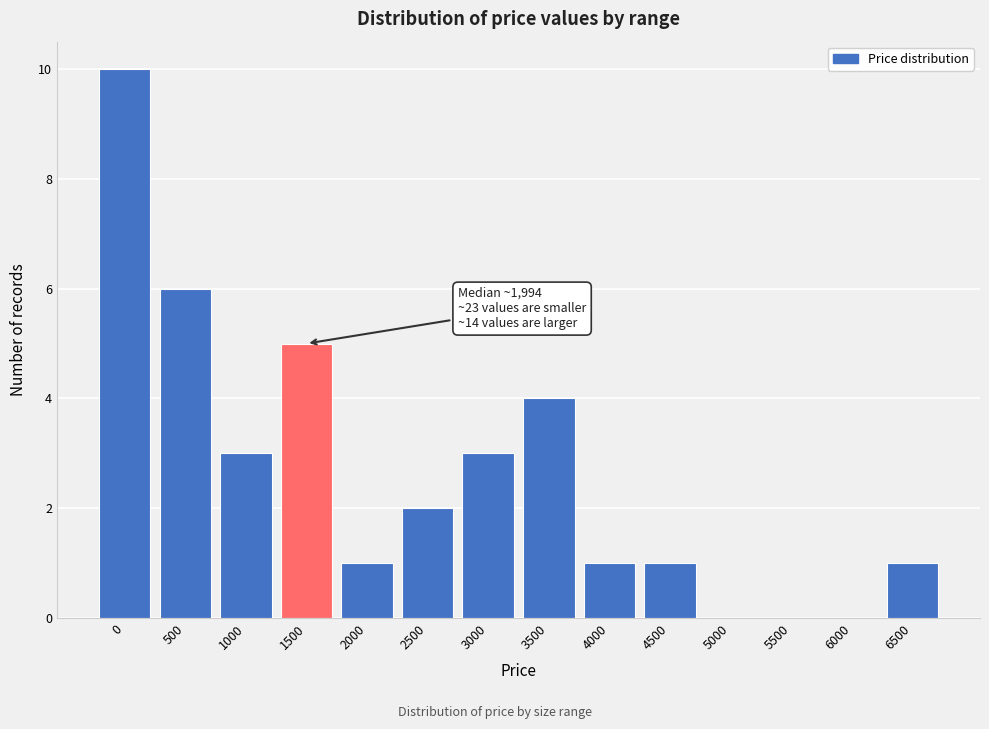

Reading left to right, transcribe all the data shown in this chart.

0=10	500=6	1000=3	1500=5	2000=1	2500=2	3000=3	3500=4	4000=1	4500=1	5000=0	5500=0	6000=0	6500=1